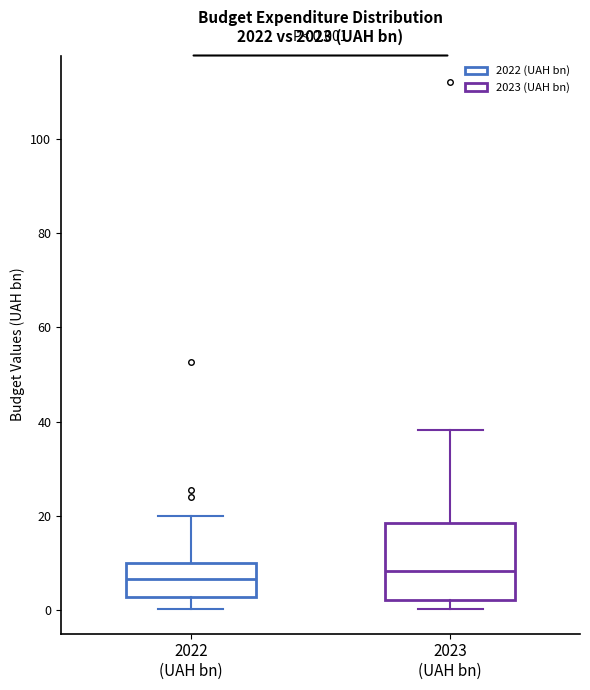

Comparing the boxes themselves (not the whiskers), which one is the tallest?

2023 (UAH bn)